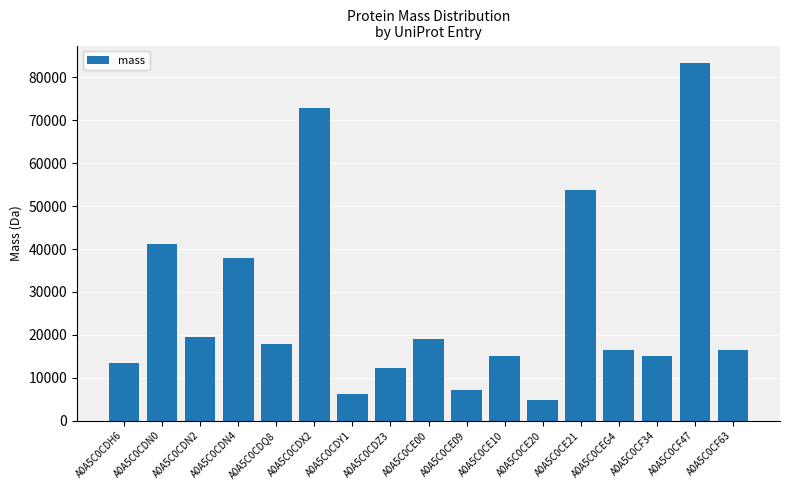

Count the number of data series in this chart.

1